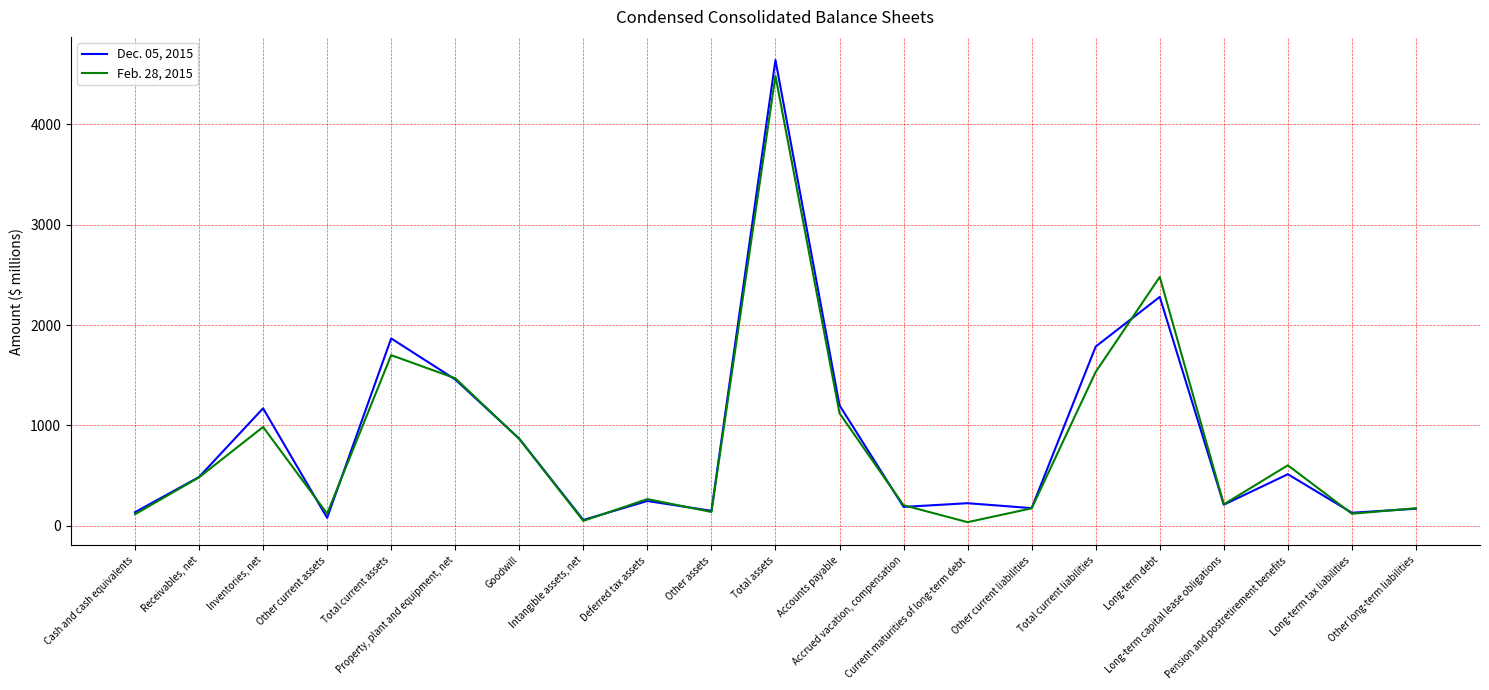

What is the maximum value shown in the chart?

4643